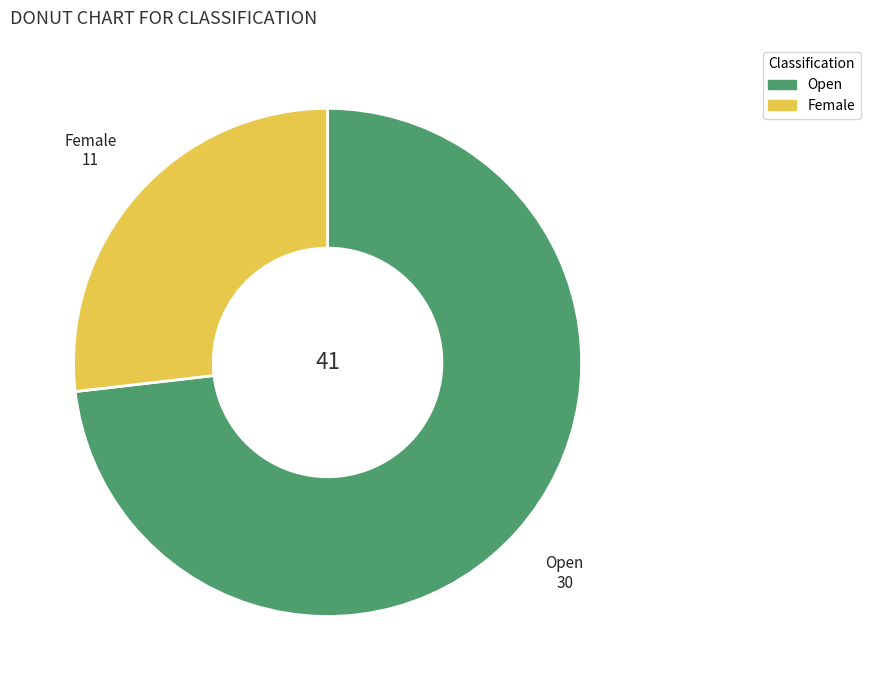

True or false: Female accounts for 27% of the total.

True